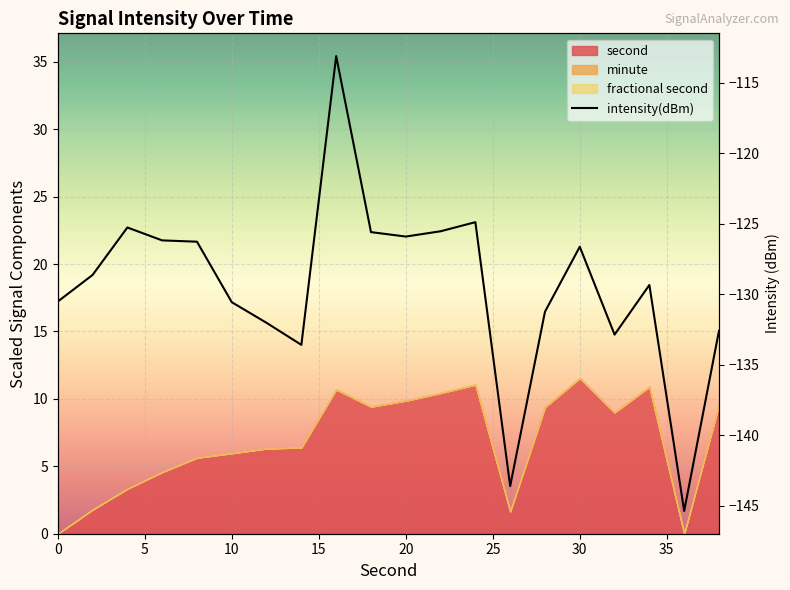

How many interior local peaks (higher than both neighbors) does the data have?

5